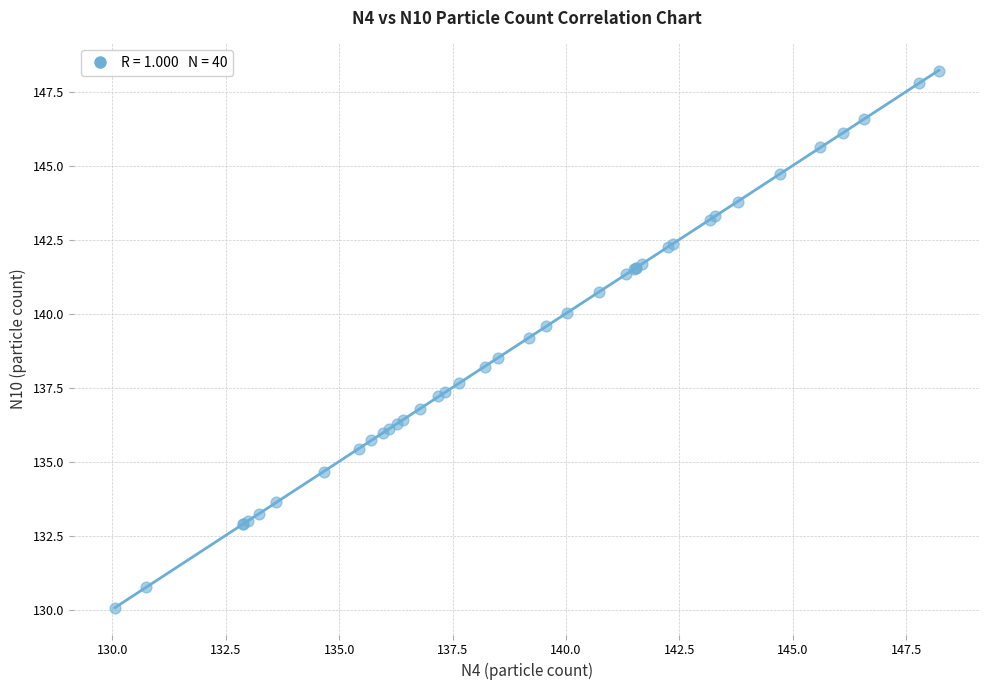

What Y value in the scatter plot is closest to 139?

139.2